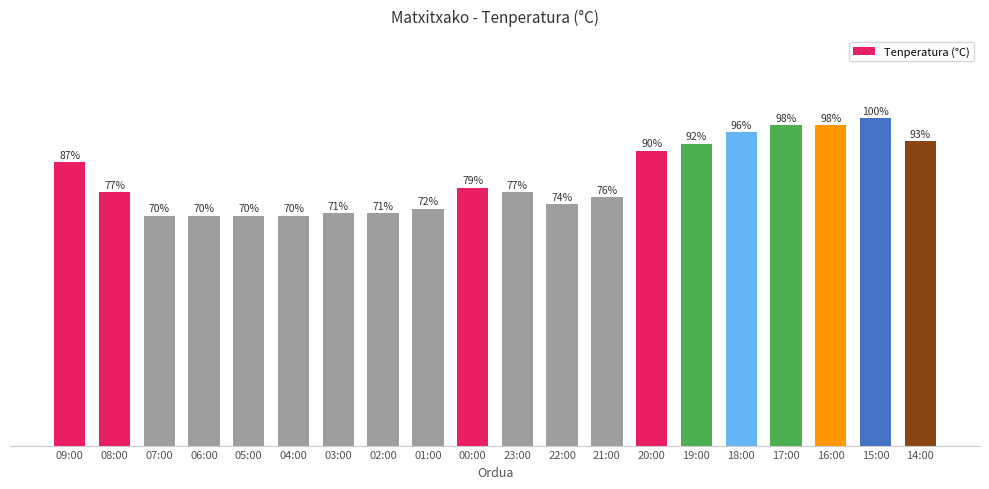

What is the ratio of the value at 15:00 to the value at 22:00?

1.4